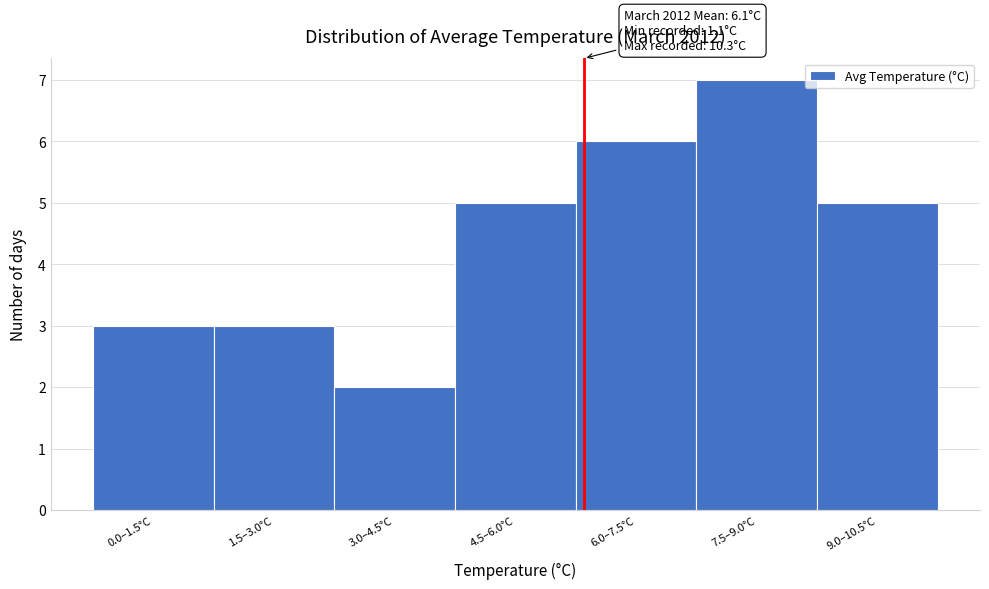

Reading left to right, list all the values displayed in this chart.

0.0–1.5°C=3	1.5–3.0°C=3	3.0–4.5°C=2	4.5–6.0°C=5	6.0–7.5°C=6	7.5–9.0°C=7	9.0–10.5°C=5